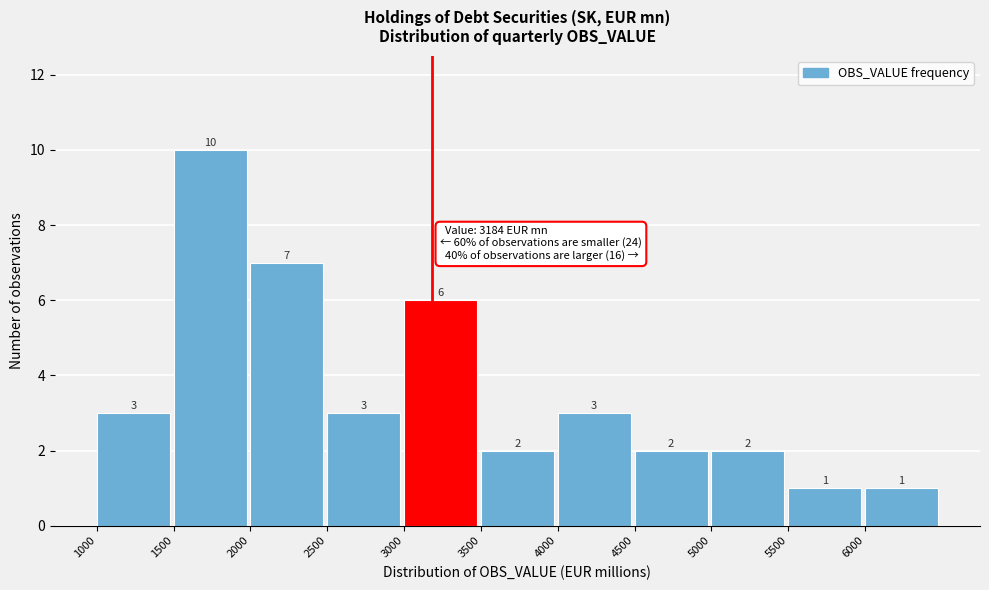

Over which range of the x-axis is the bar tallest?

1500 to 2000